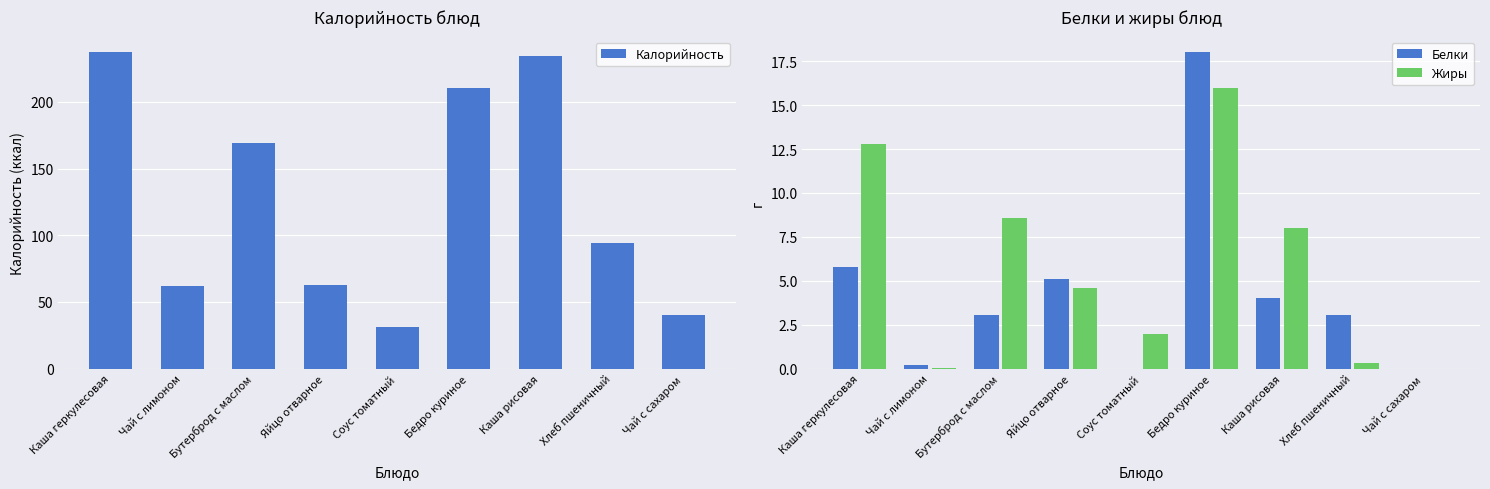

Is the value of Белки at Бутерброд с маслом greater than the value of Жиры at Бутерброд с маслом?

No